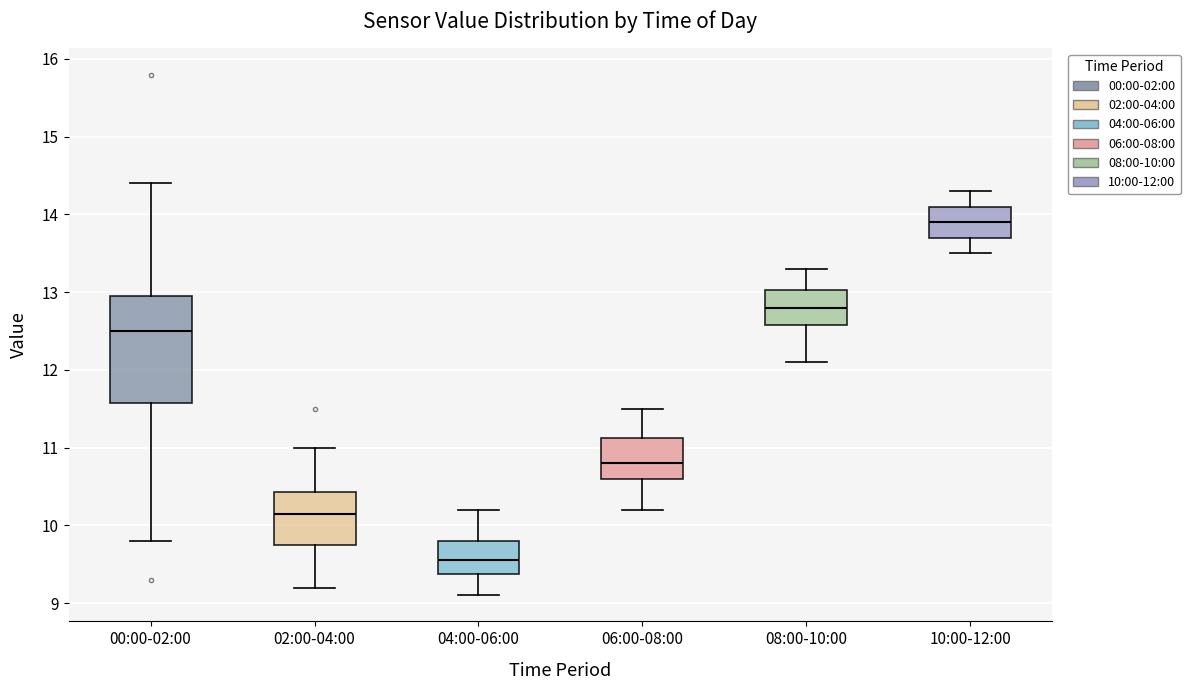

Where does the upper whisker of the box for 06:00-08:00 end on the y-axis? The values are not printed on the chart, so give them approximately, as read against the axis.

11.5